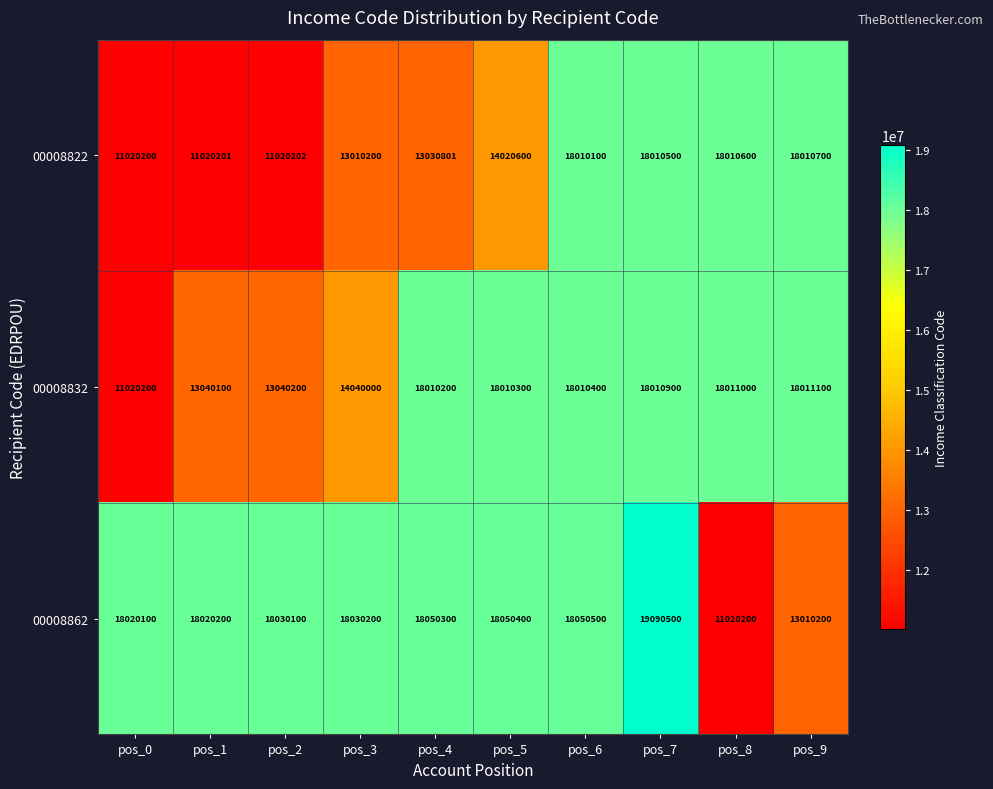

Where is 00008862 nearest to the value 15055350?

pos_9